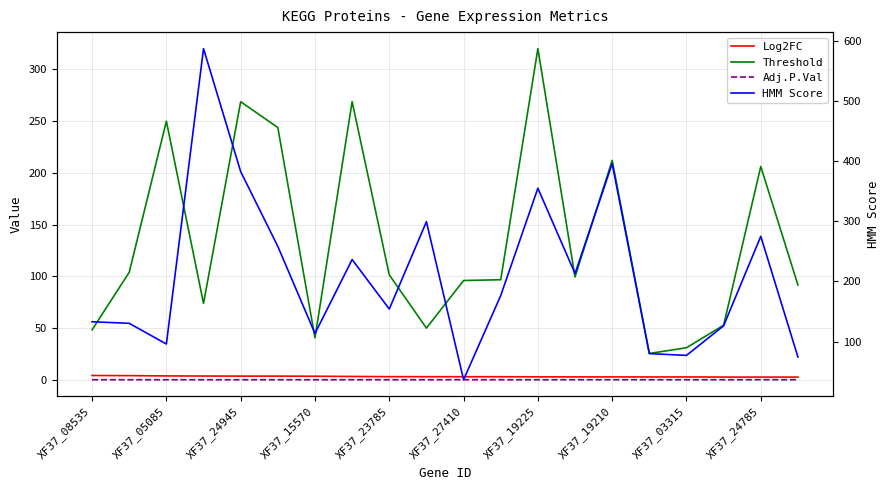

Rank the series by their maximum value, from highest to lowest.

HMM Score, Threshold, Log2FC, Adj.P.Val